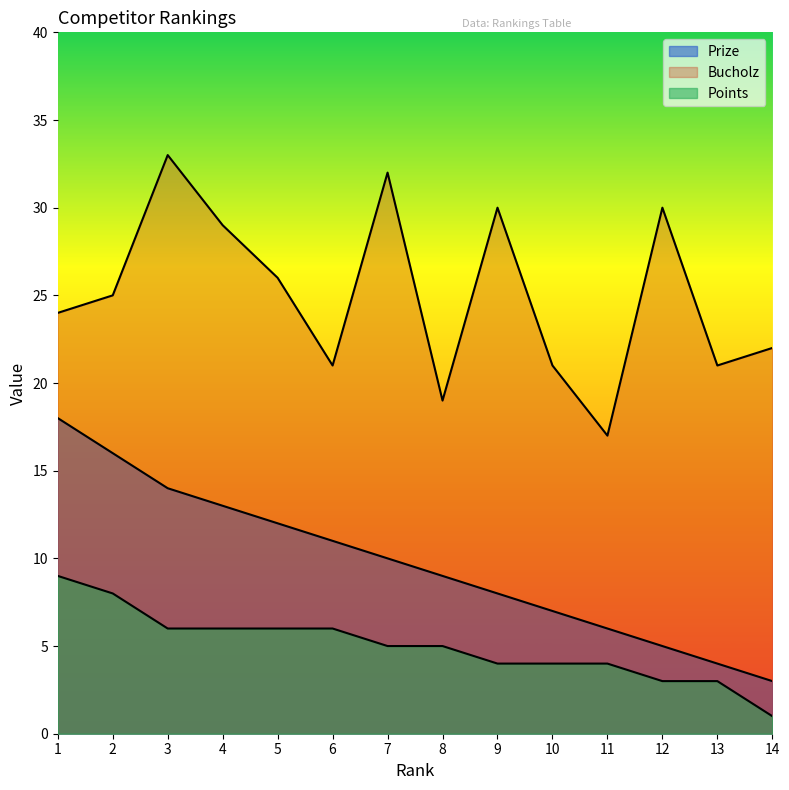

At which label does Points first exceed 5?

1